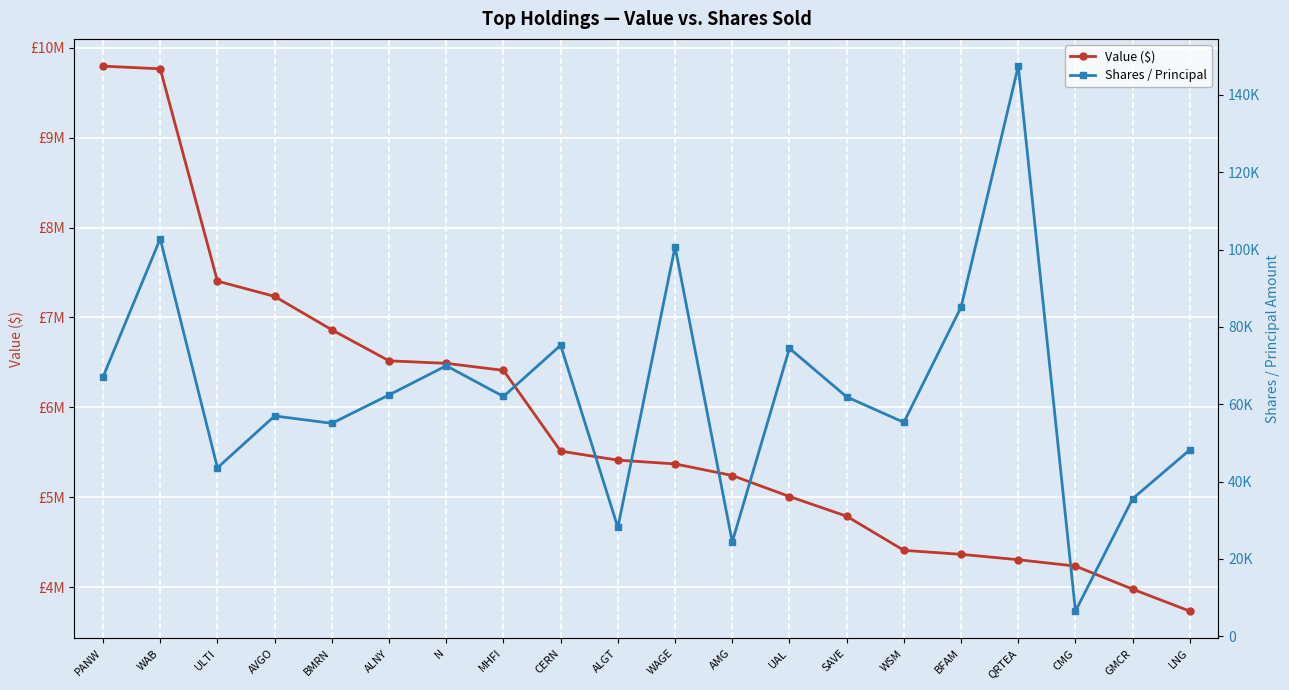

Is it true that Shares / Principal equals 69950 at N?

True